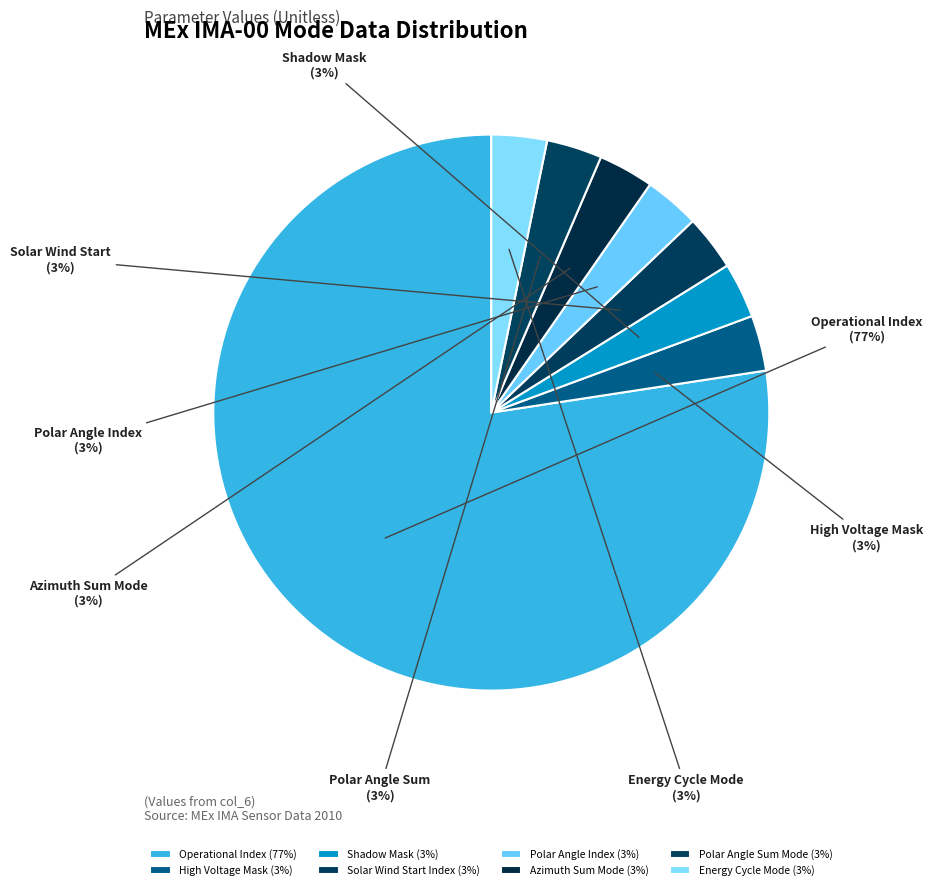

Which has a higher value, High Voltage Mask or Polar Angle Sum Mode?

High Voltage Mask